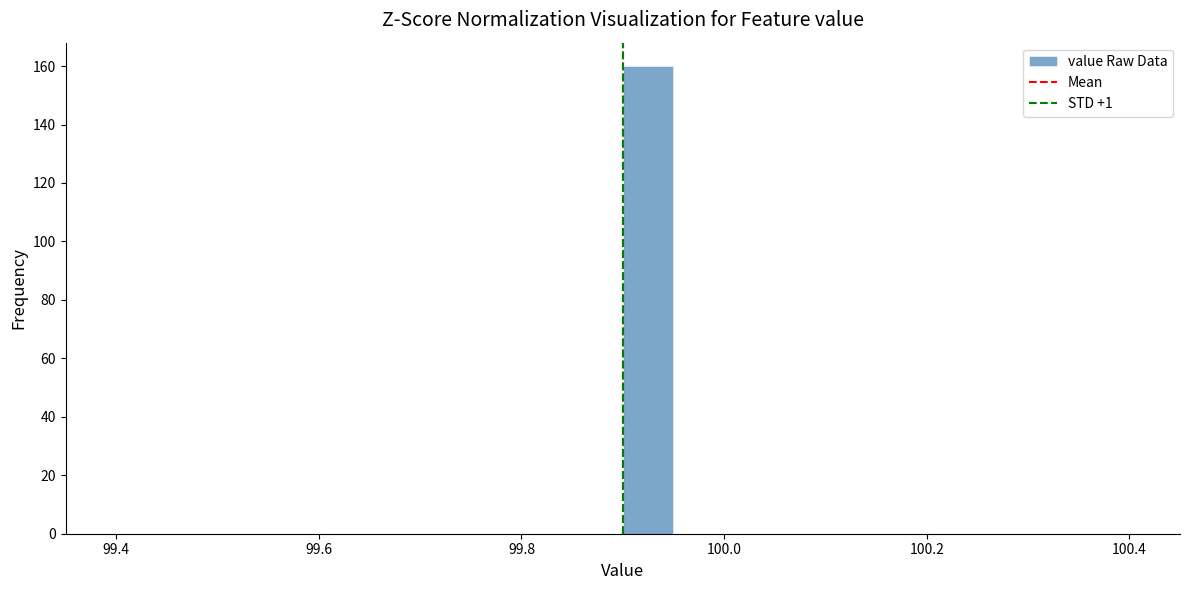

Around what value on the x-axis is the tallest bar? Give the approximate position of its centre, as read against the axis.

99.92